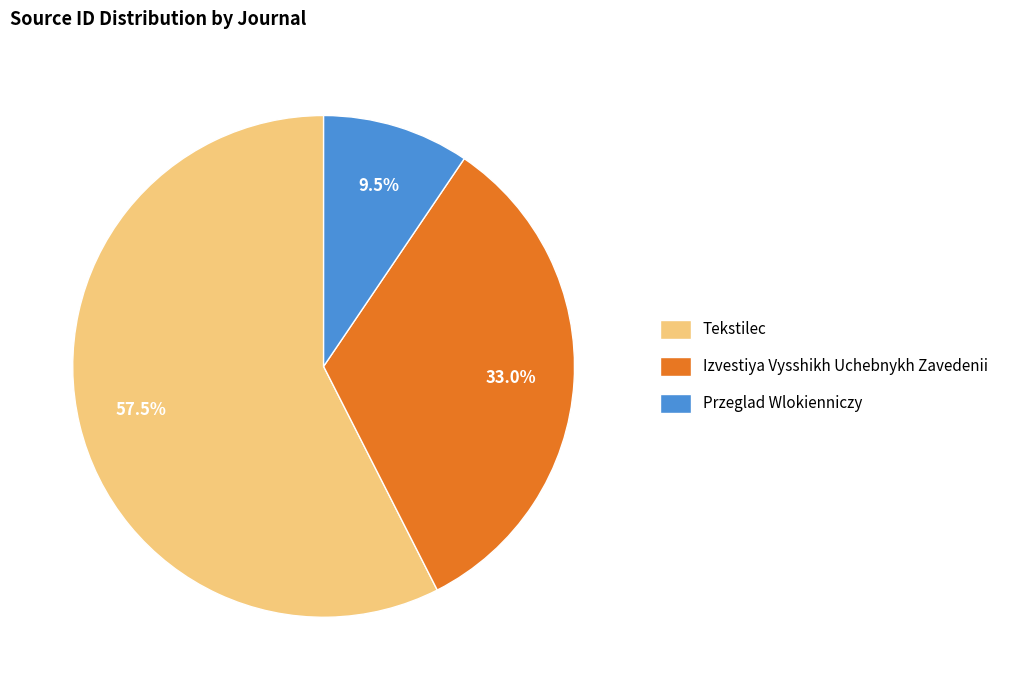

Which slice represents more than half of the pie?

Tekstilec